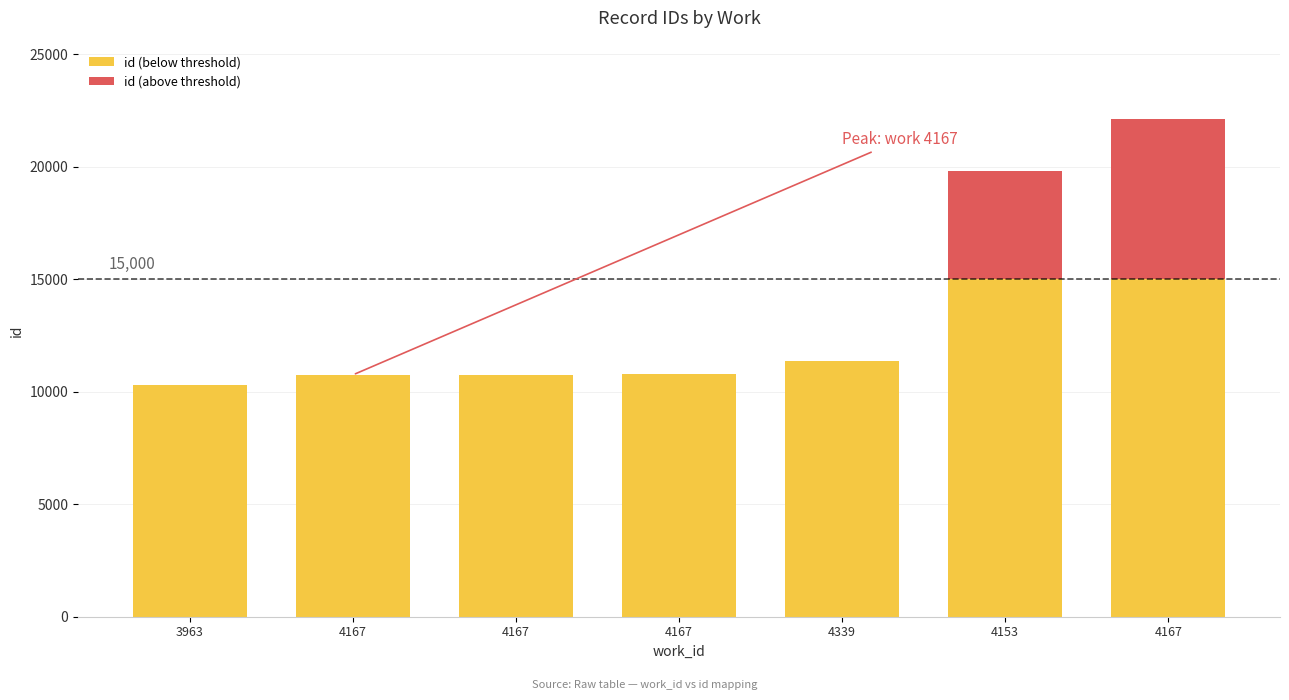

The value of id (below threshold) at 4167 is 15000. True or false?

True